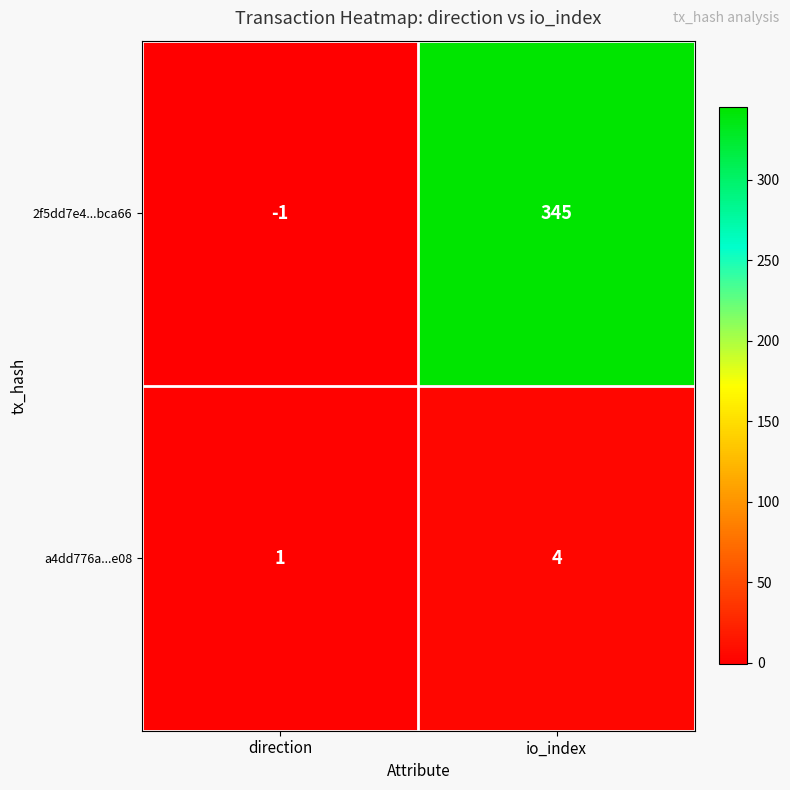

Where is 2f5dd7e4...bca66 nearest to the value 172?

direction